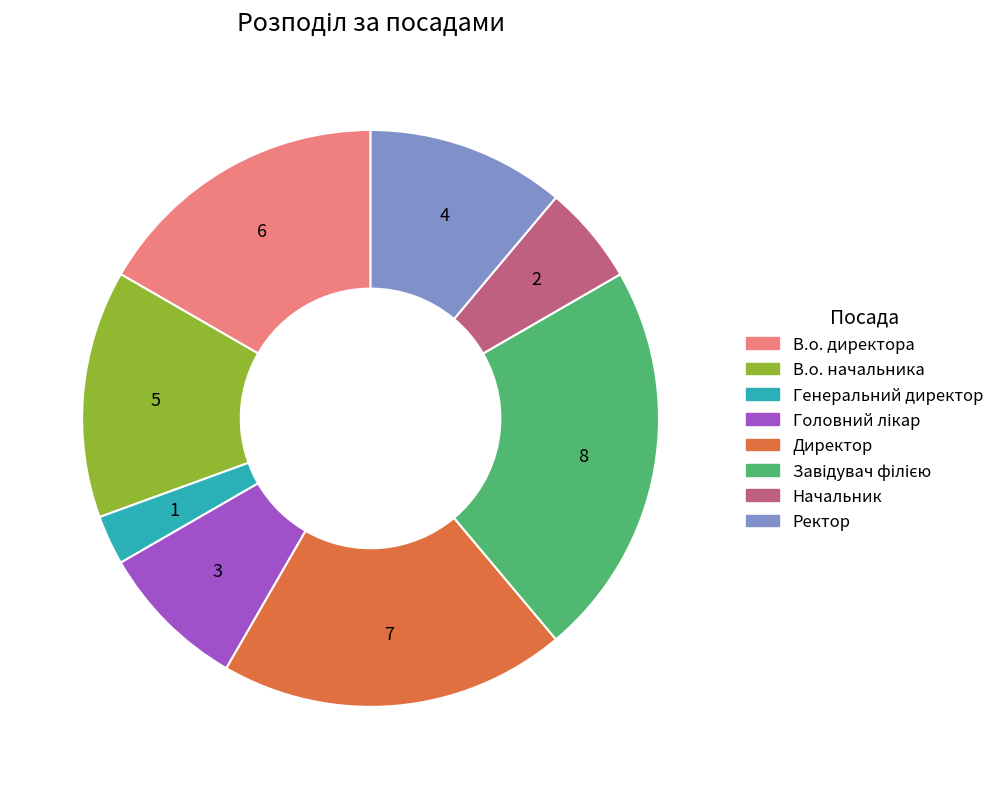

Is it true that В.о. директора is 17% of the pie?

True